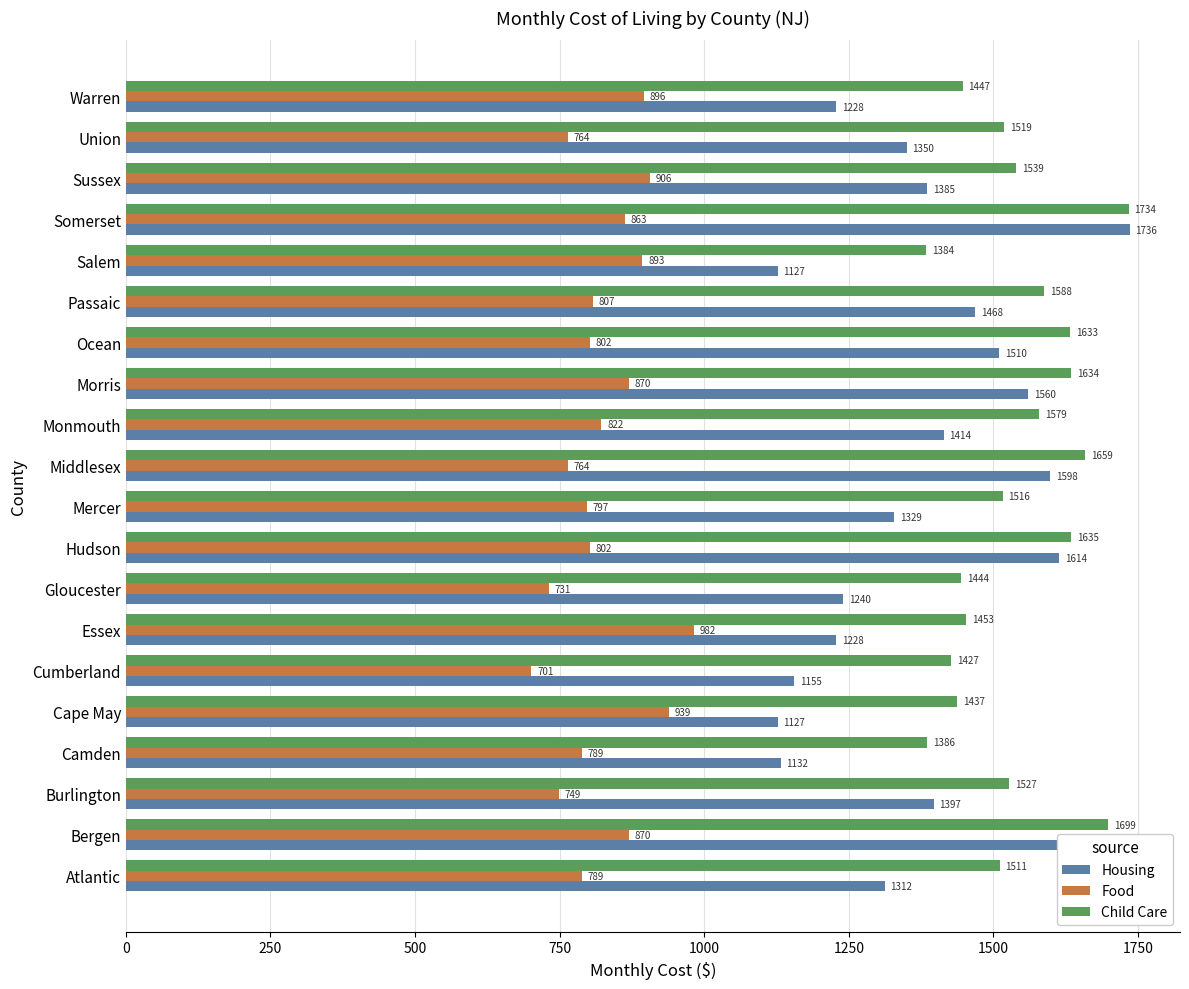

What is the average value of the Food series?

827